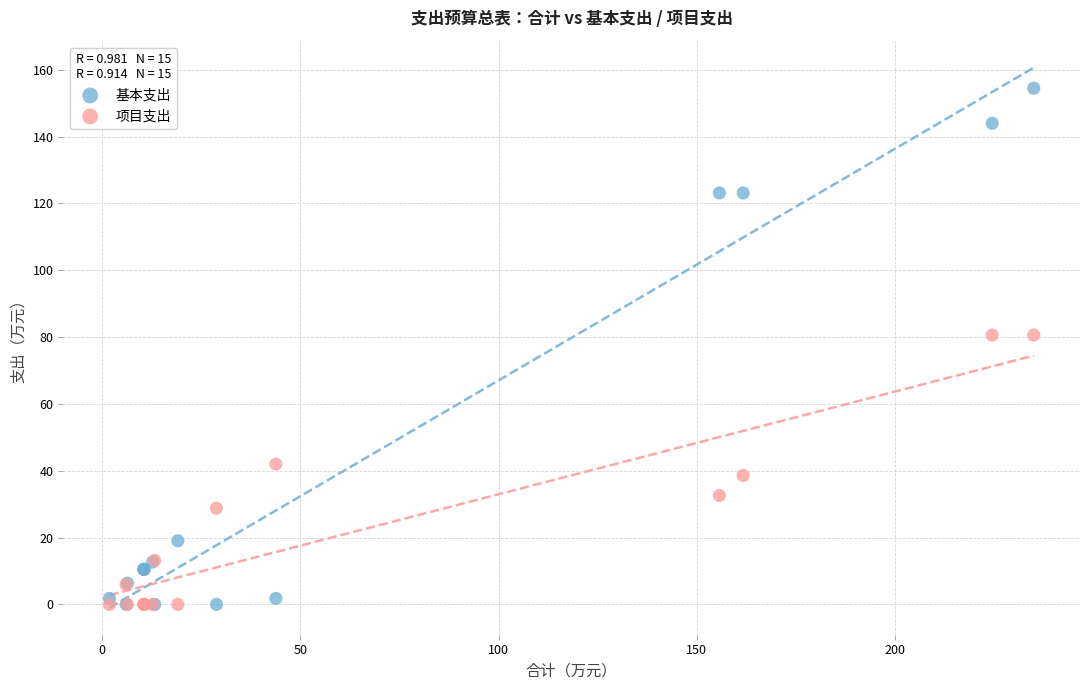

What is the X range (max minus min) for the scatter plot?

233.3